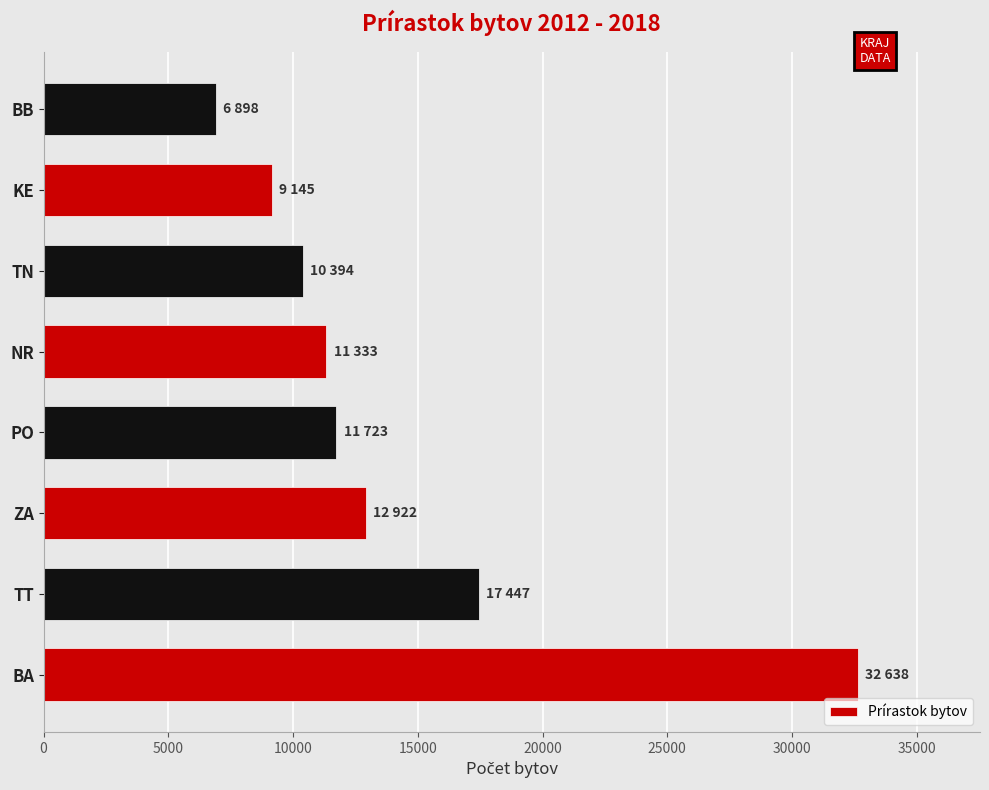

Reading bottom to top, what are all the values shown in this chart?

32638	17447	12922	11723	11333	10394	9145	6898